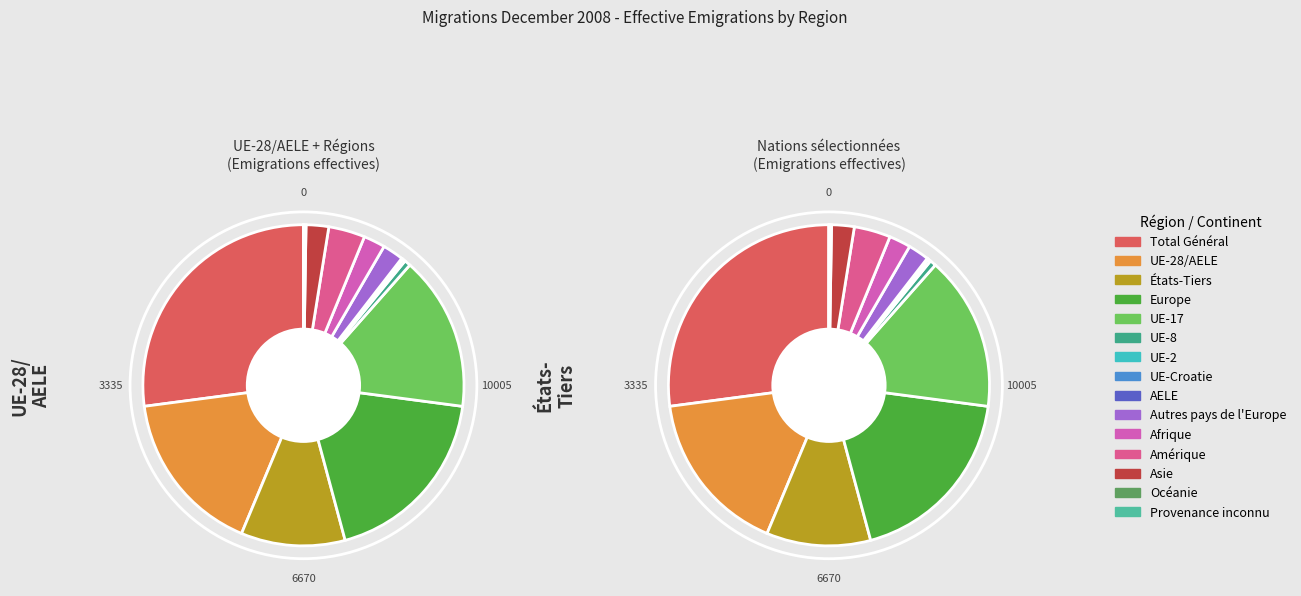

Is there a majority slice in this chart?

No